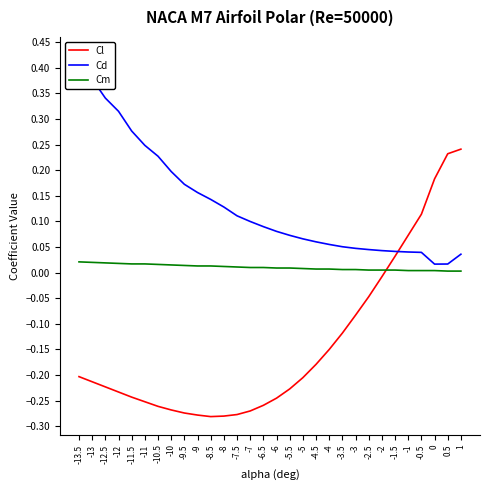

List the series in order of their overall mean, highest first.

Cd, Cm, Cl